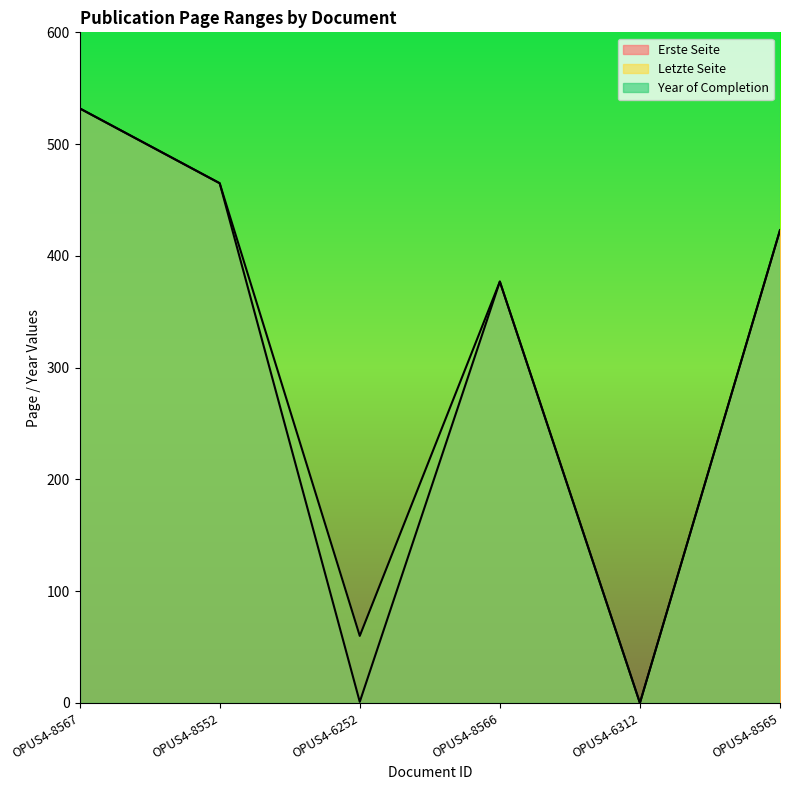

Is it true that Letzte Seite equals 423 at OPUS4-8565?

True